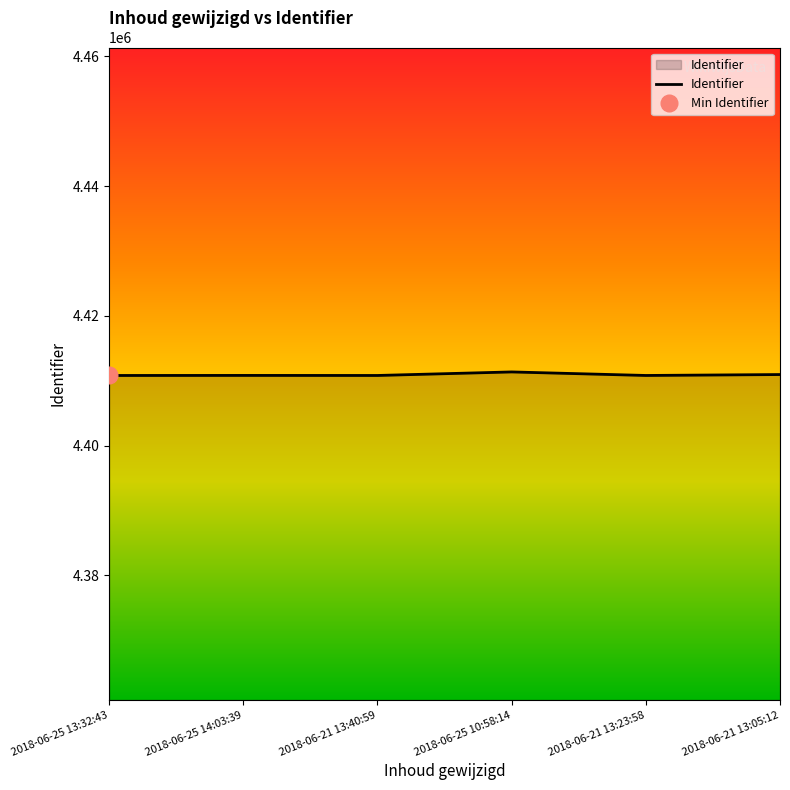

Reading left to right, transcribe all the data shown in this chart.

2018-06-25 13:32:43=4410826	2018-06-25 14:03:39=4410836	2018-06-21 13:40:59=4410827	2018-06-25 10:58:14=4411372	2018-06-21 13:23:58=4410828	2018-06-21 13:05:12=4410969